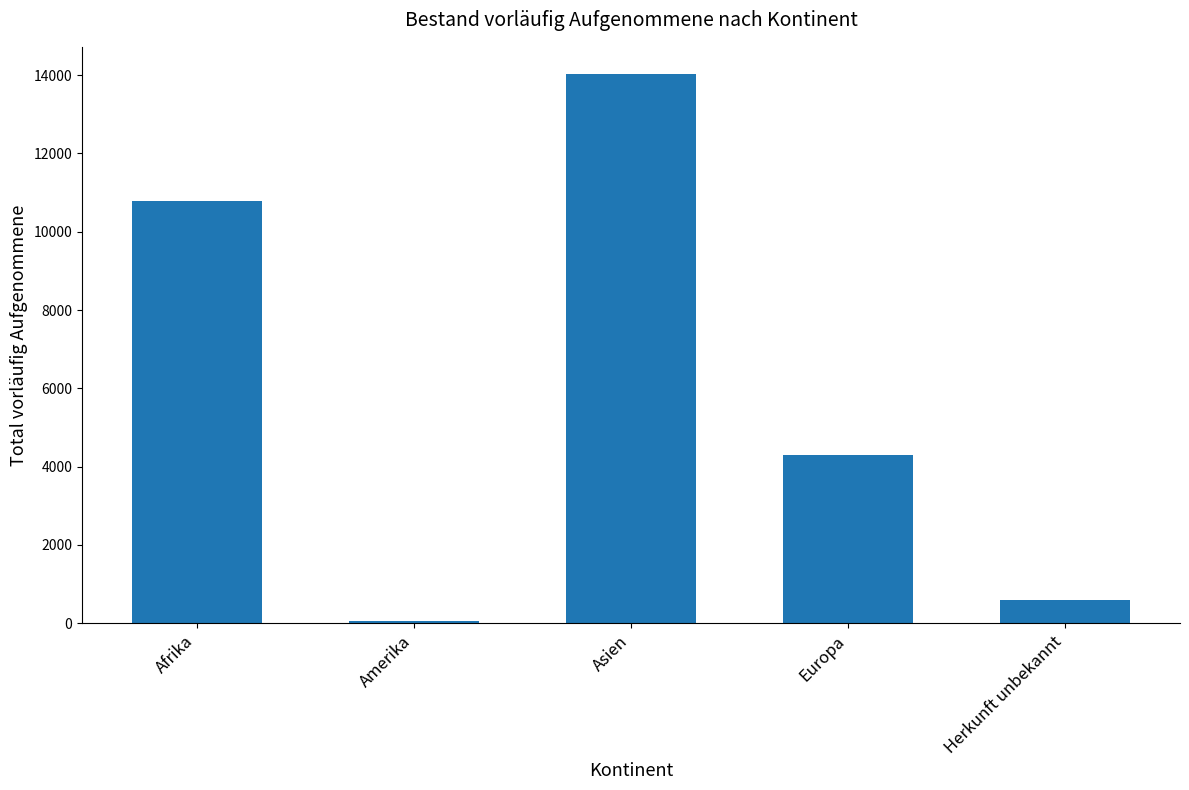

List the labels in order of value, smallest first.

Amerika, Herkunft unbekannt, Europa, Afrika, Asien